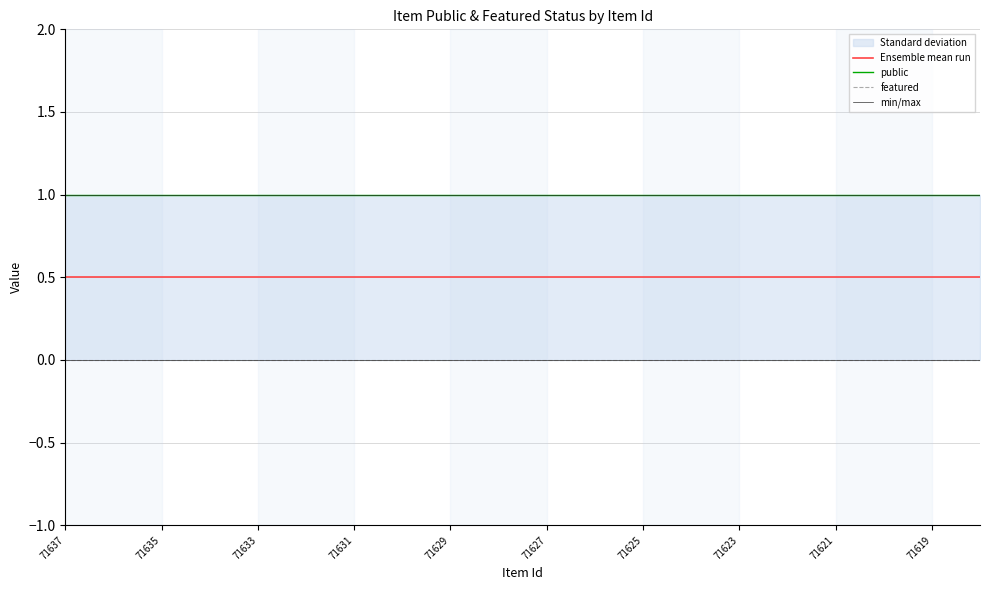

True or false: public and featured cross at least once.

False